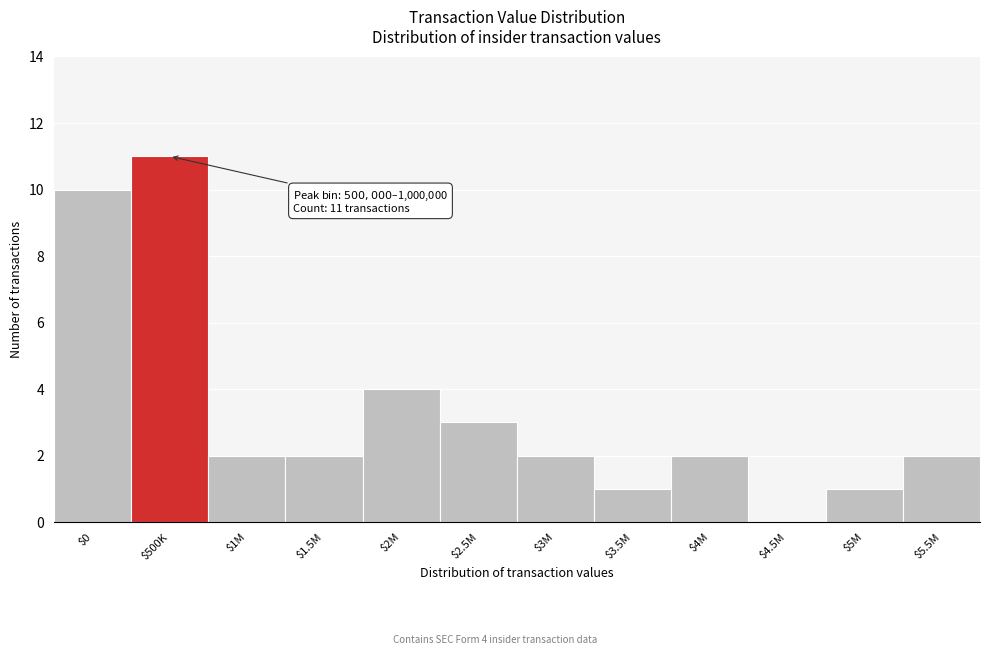

What is the sum of all values?

40